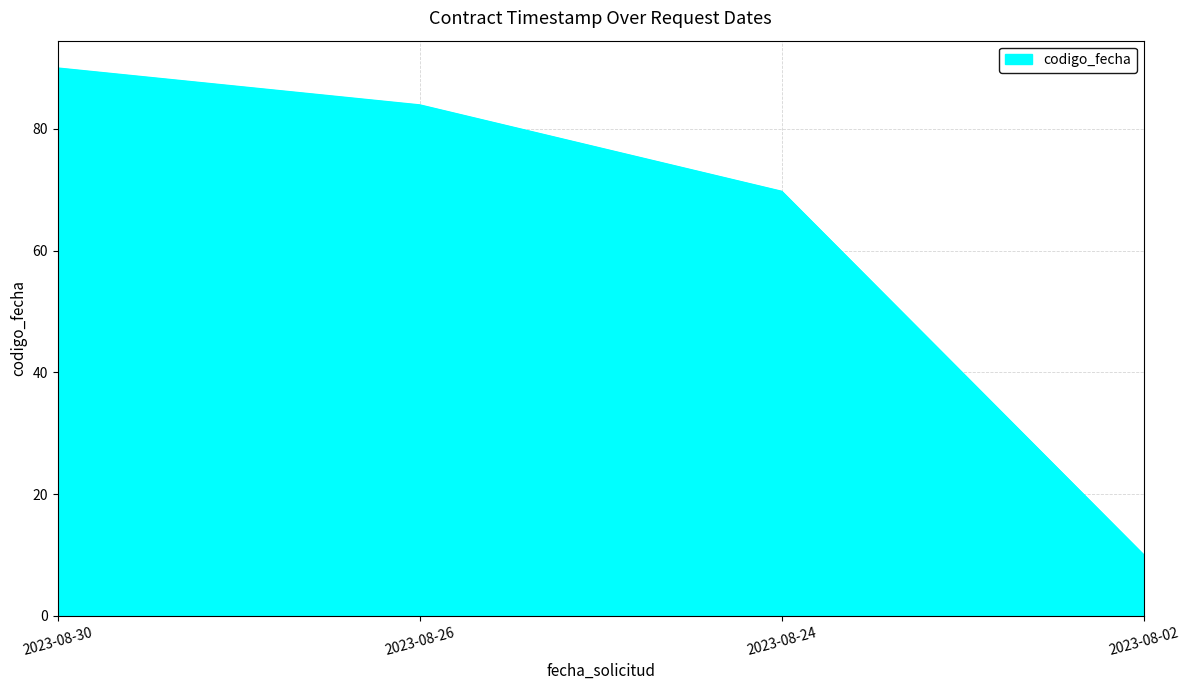

True or false: the data shows 136.1 at 2023-08-30.

False